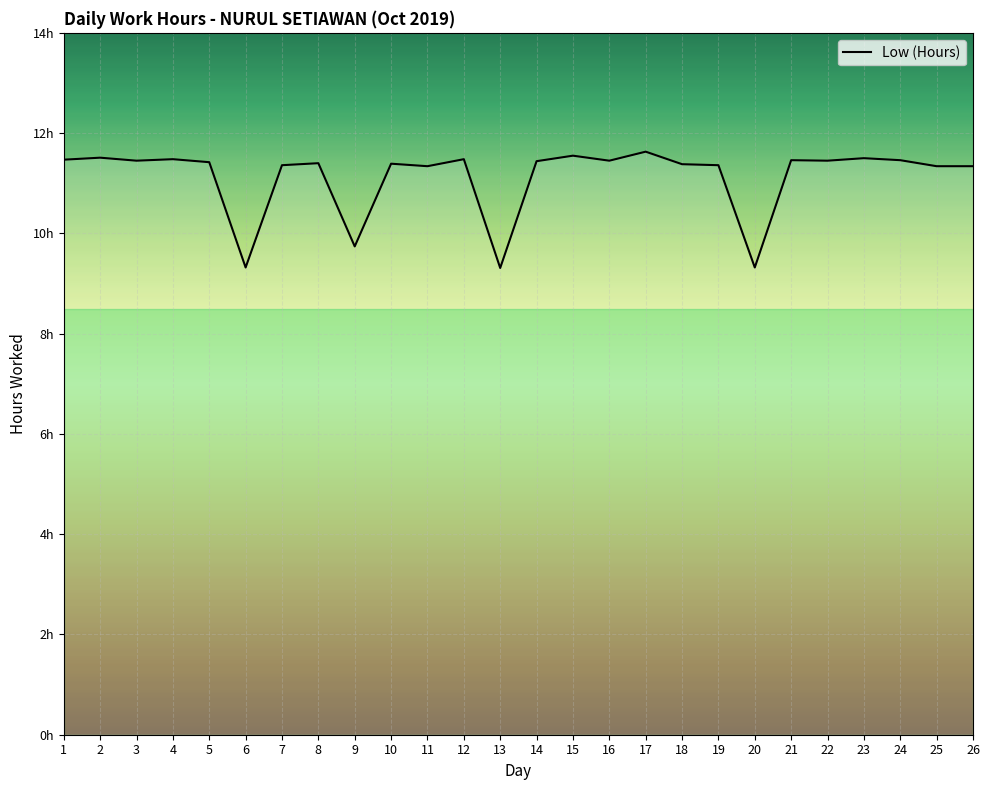

How many data points does each series have?

26